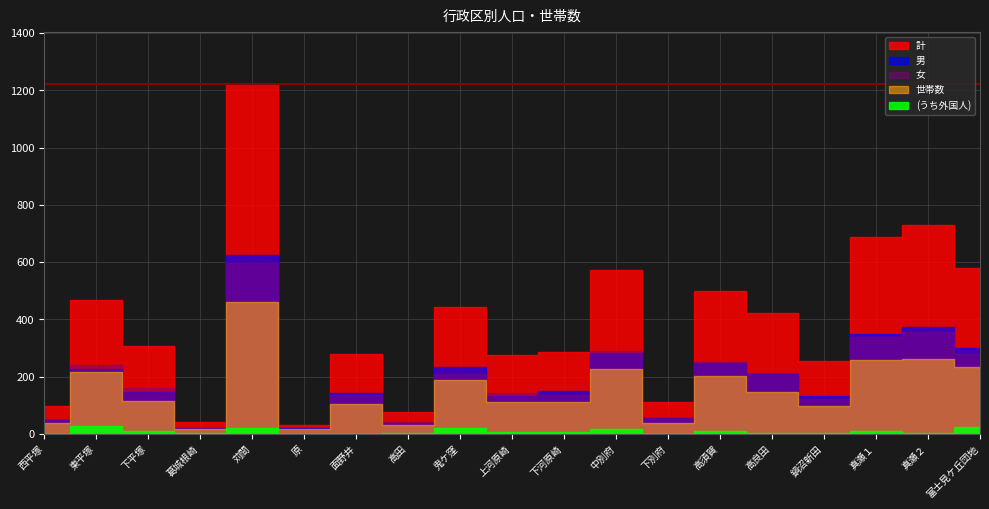

What is the sum of the 女 values at 葛城根崎 and 真瀬２?

379